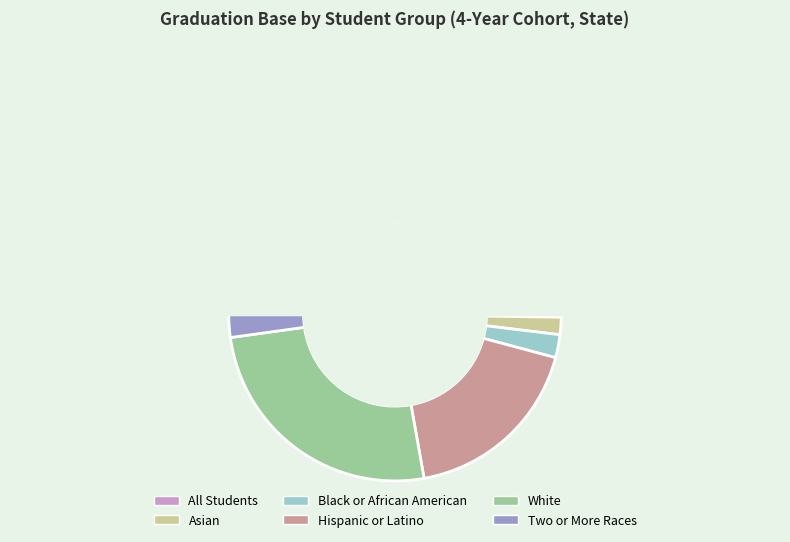

Rank the categories by value from lowest to highest.

Asian, Two or More Races, Black or African American, Hispanic or Latino, White, All Students